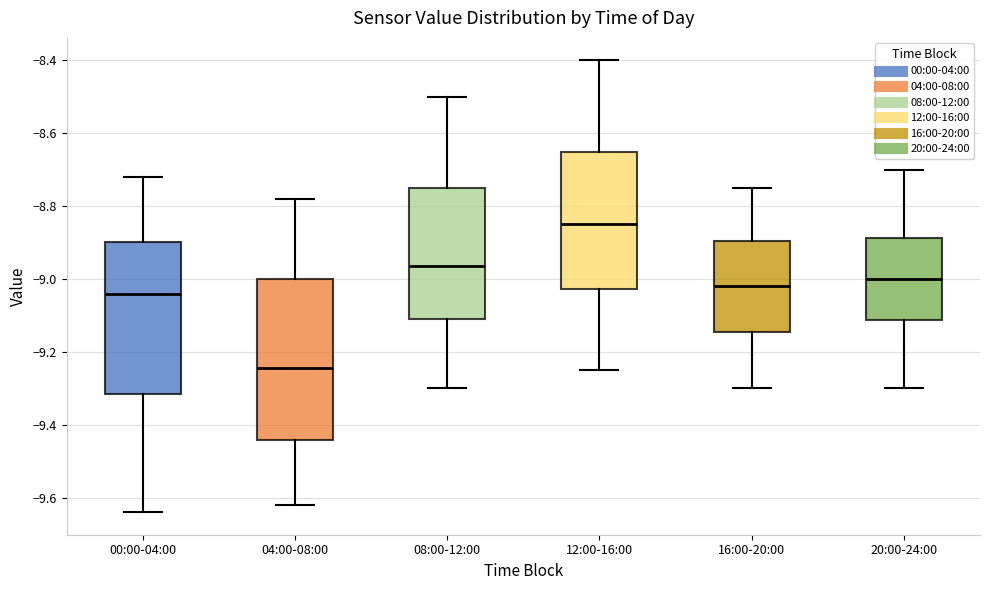

Where does the median line of the box for 16:00-20:00 sit on the y-axis? The values are not printed on the chart, so give them approximately, as read against the axis.

-9.02